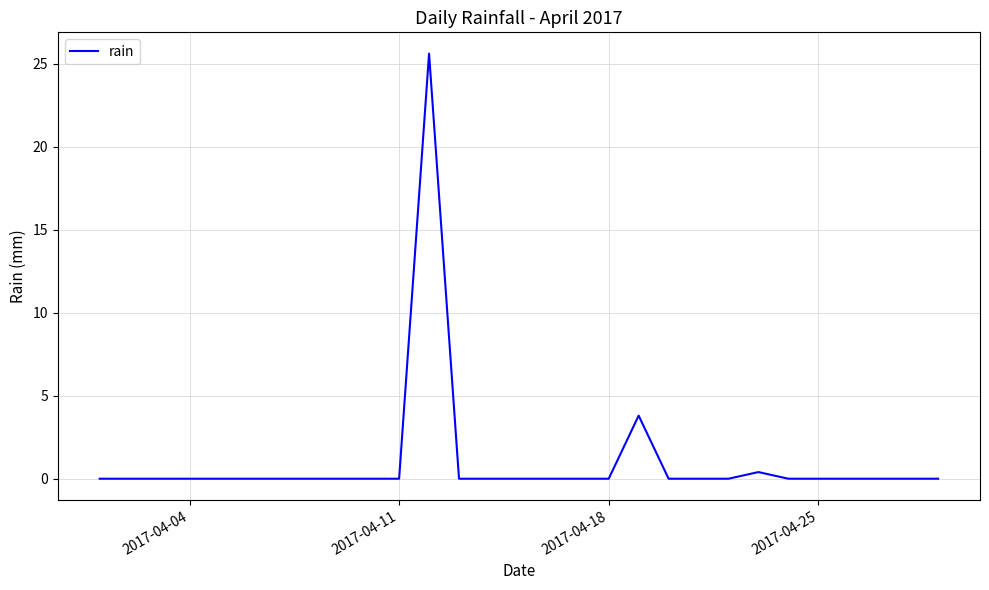

What is the maximum value shown in the chart?

25.6